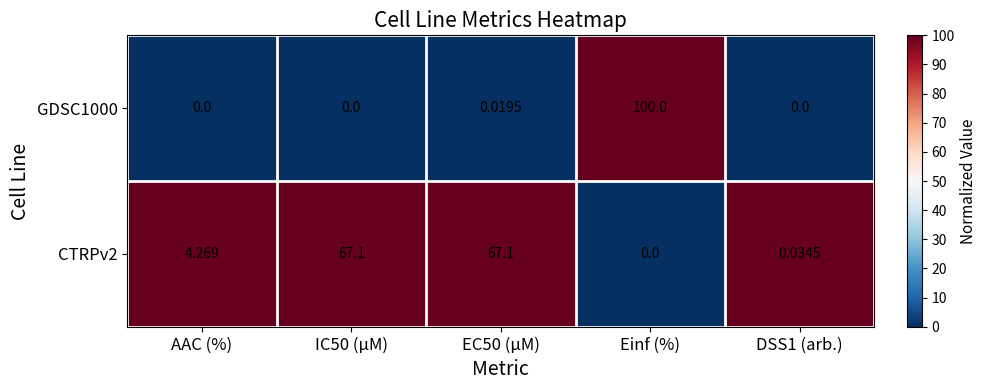

At which category is the sum across all series the highest?

Einf (%)